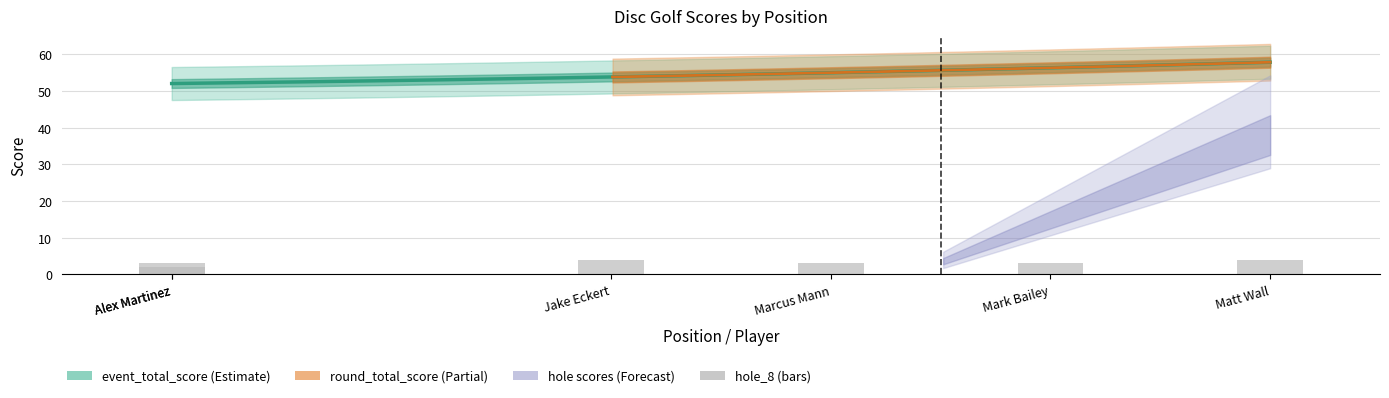

The value of hole_8 at 3 is 4. True or false?

True